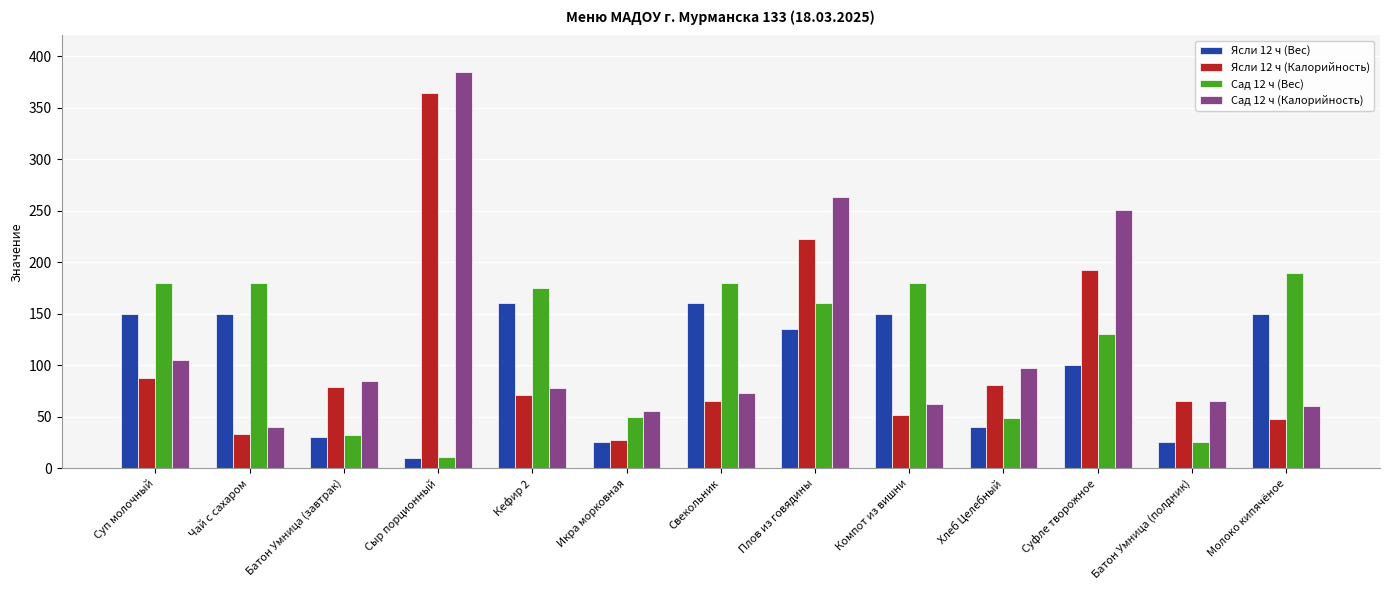

At which label is Сад 12 ч (Вес) closest to 99?

Суфле творожное